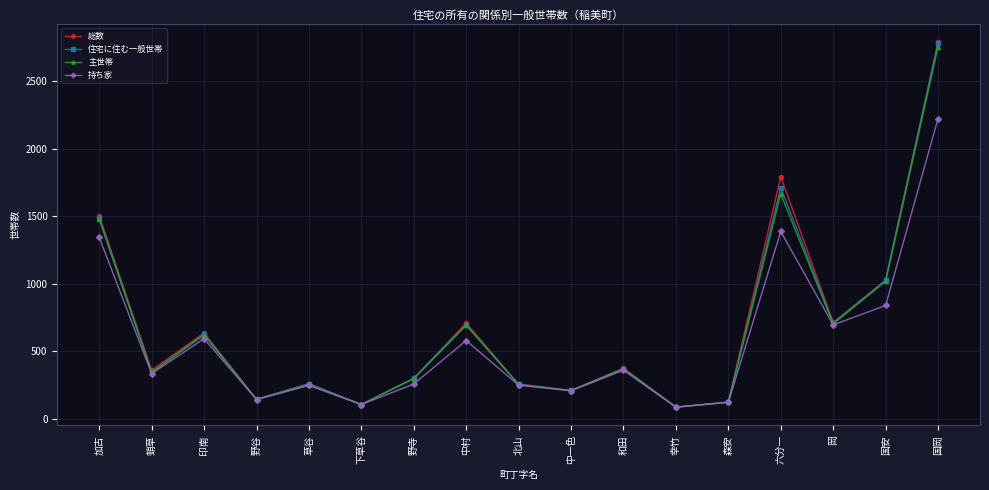

At which label is 主世帯 closest to 1419?

加古